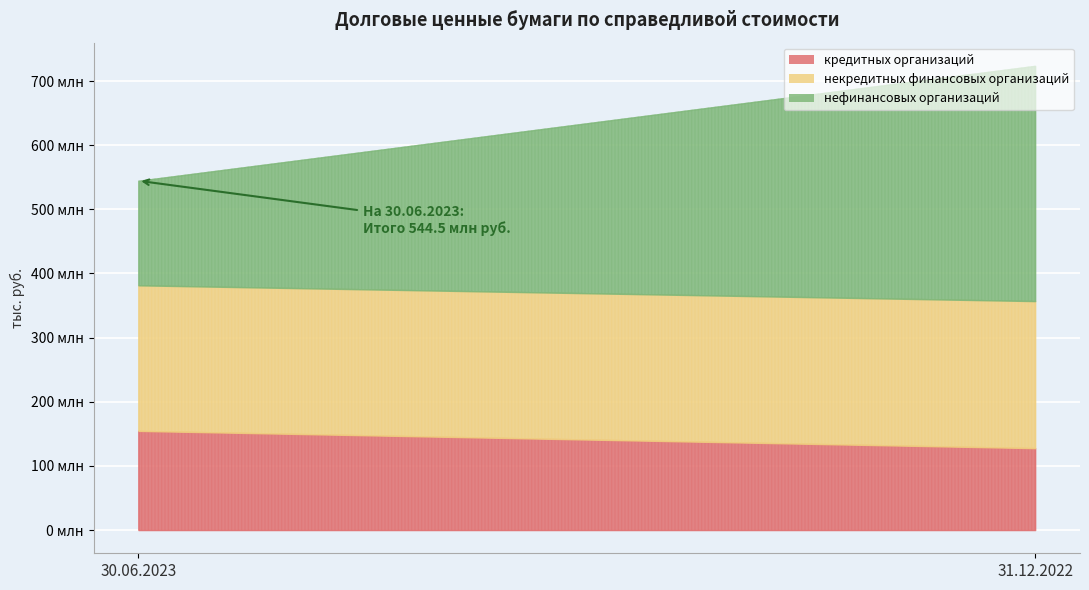

What is the sum of all кредитных организаций values?

282321048.1